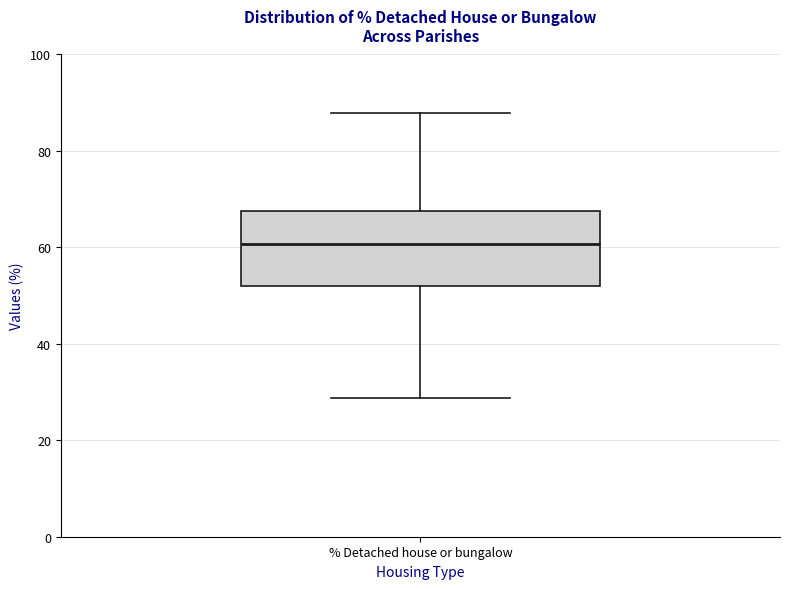

Where does the lower whisker of the box for % Detached house or bungalow end on the y-axis? The values are not printed on the chart, so give them approximately, as read against the axis.

28